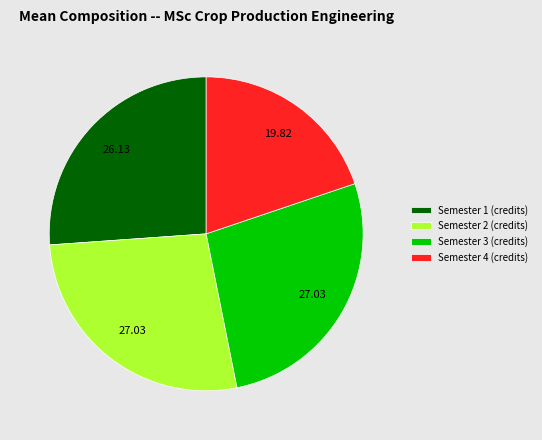

Combined, do Semester 4 (credits) and Semester 2 (credits) account for over 50%?

No